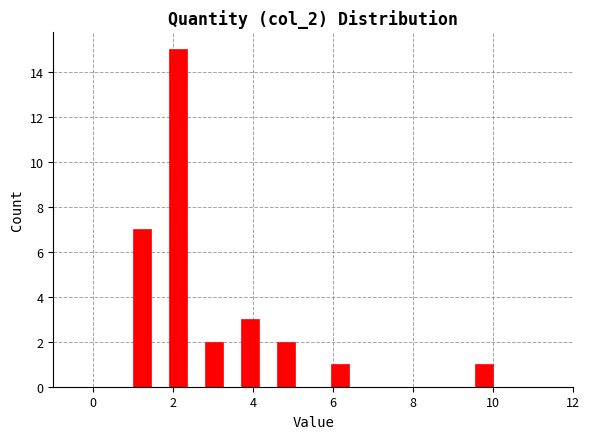

Around what value on the x-axis is the tallest bar? Give the approximate position of its centre, as read against the axis.

2.2